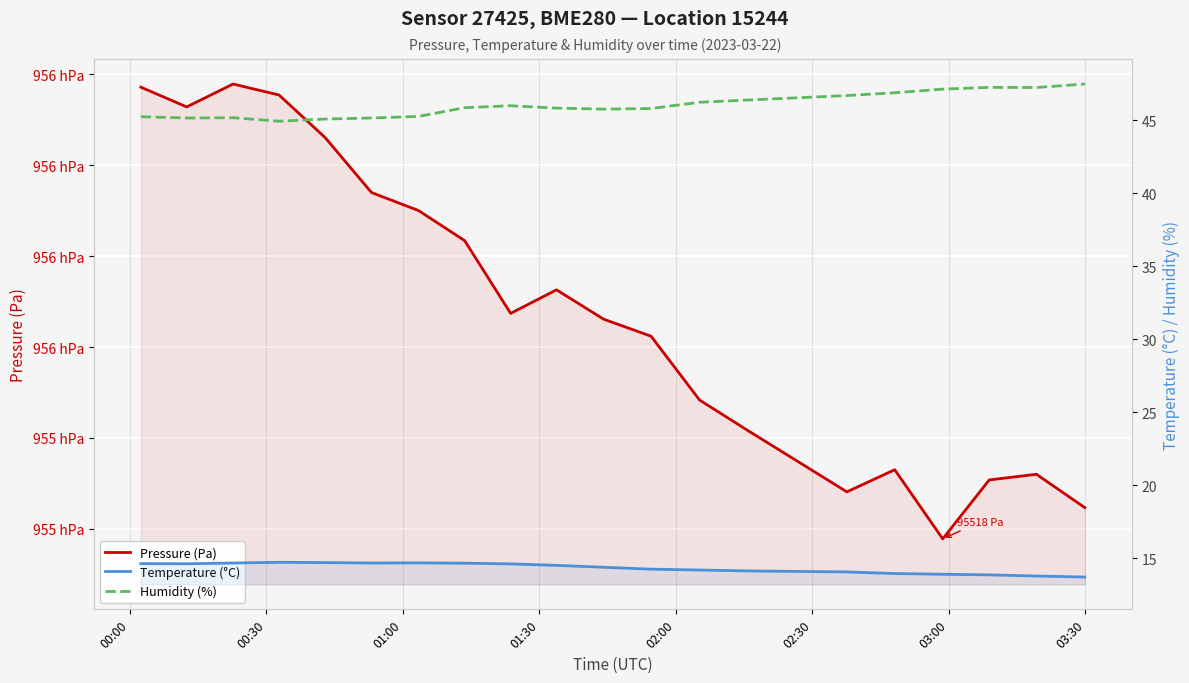

Rank the series by their maximum value, from lowest to highest.

Temperature (°C), Humidity (%), Pressure (Pa)